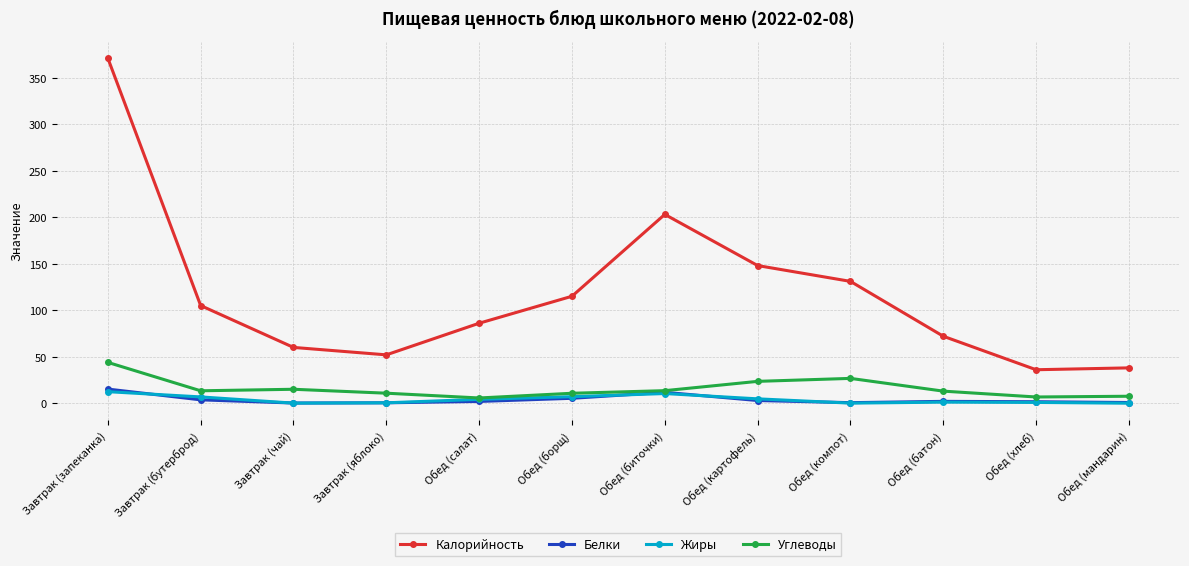

What is the approximate value of Калорийность at Завтрак (запеканка)?

371.0